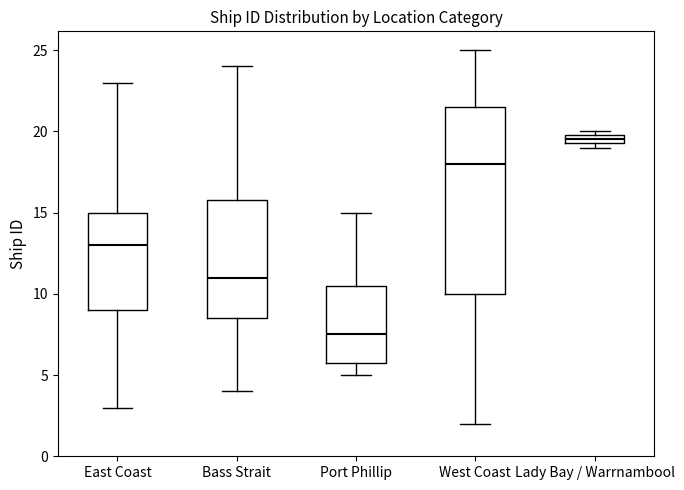

Where does the median line of the box for East Coast sit on the y-axis? The values are not printed on the chart, so give them approximately, as read against the axis.

13.0